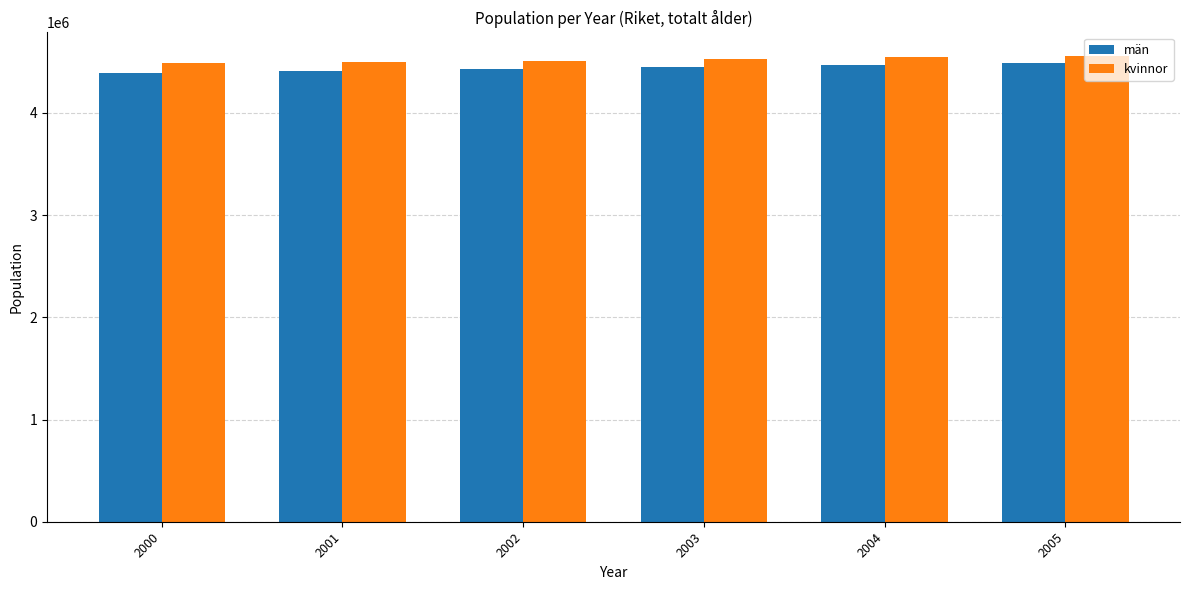

Does the chart contain any negative values?

No